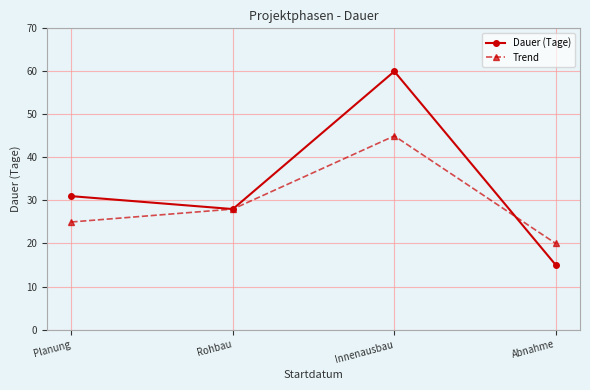

Between Innenausbau and Abnahme, which series saw the biggest shift?

Dauer (Tage)